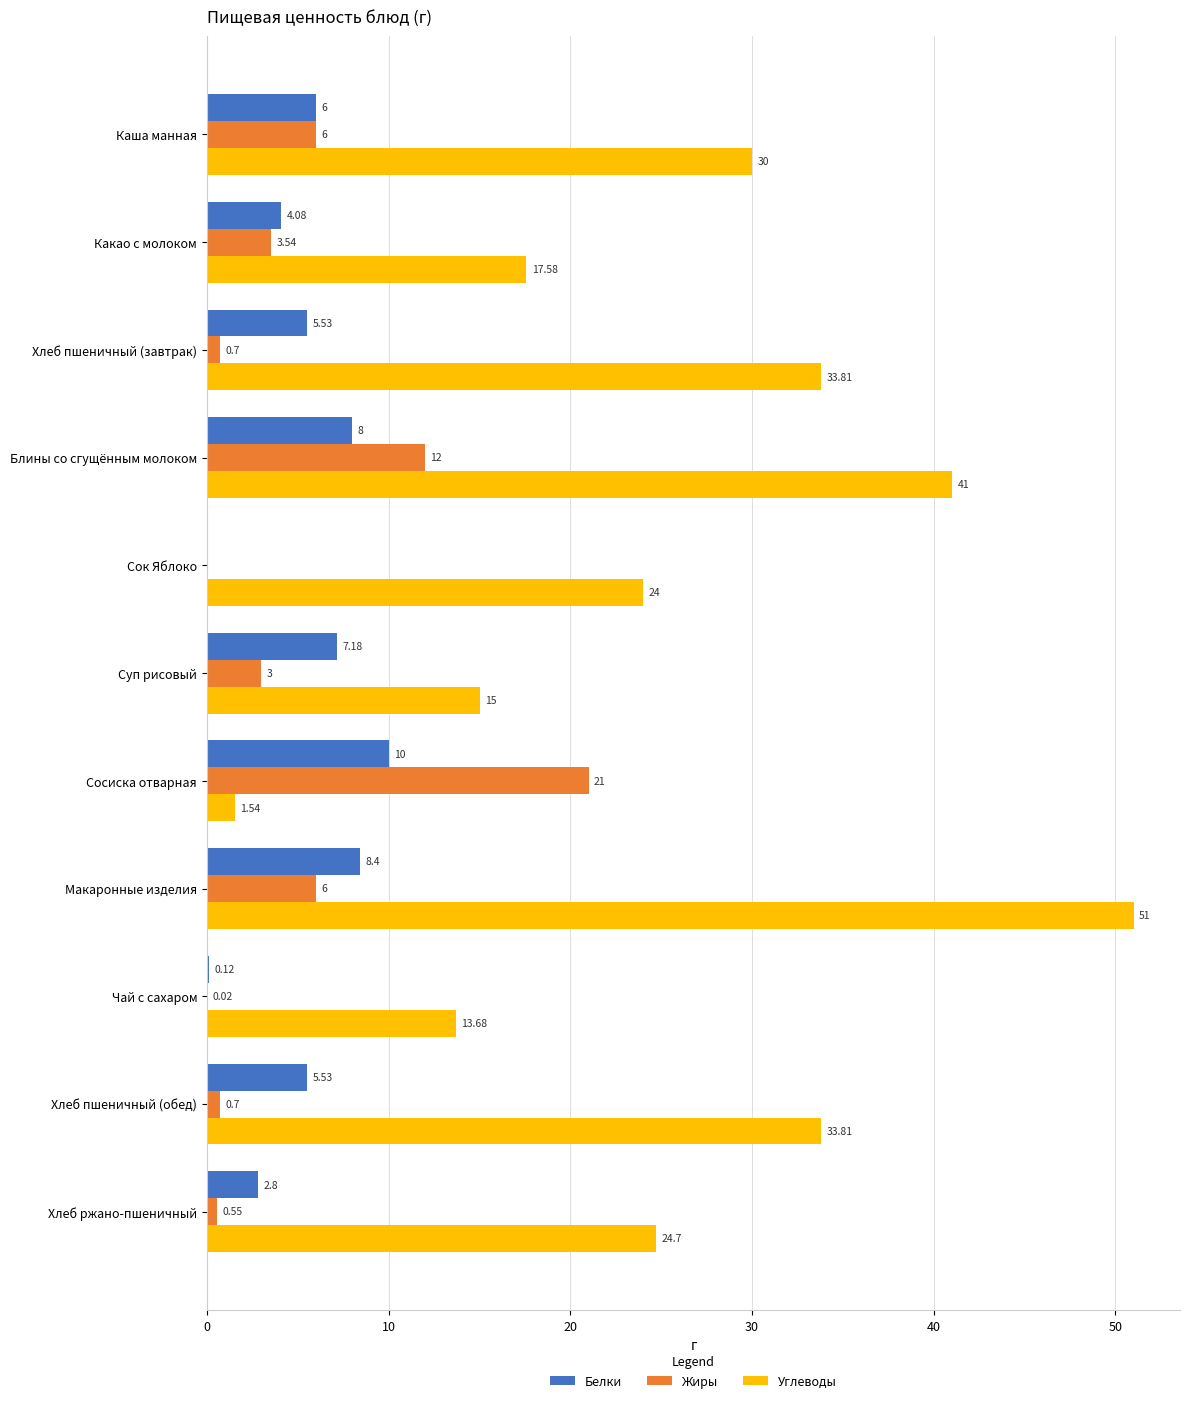

At which label does Жиры reach its peak?

Сосиска отварная